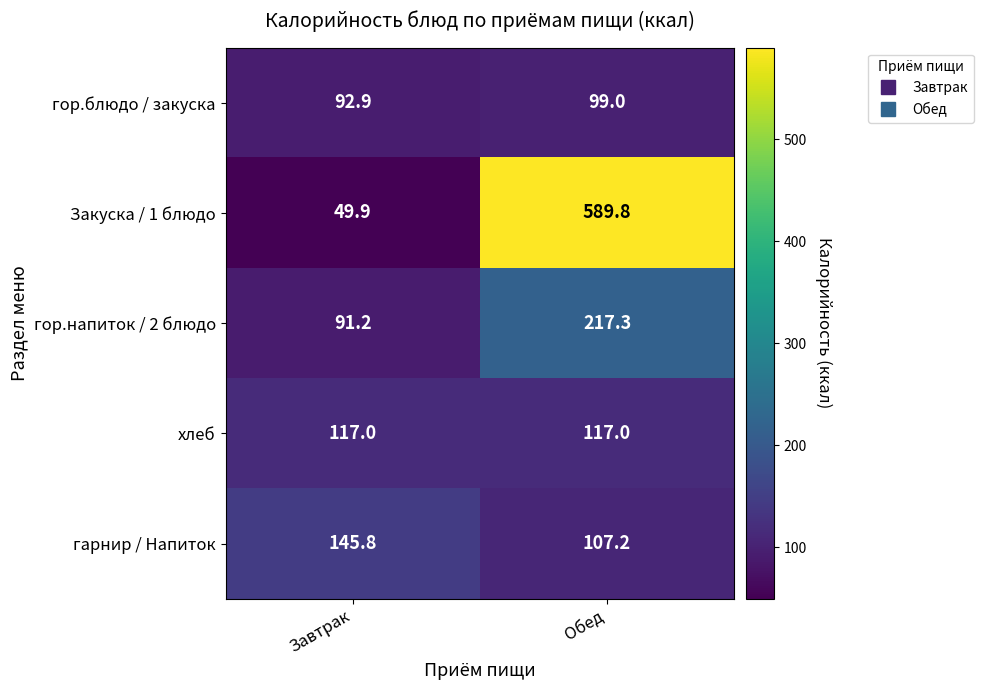

At which label is Закуска / 1 блюдо closest to 319?

Завтрак